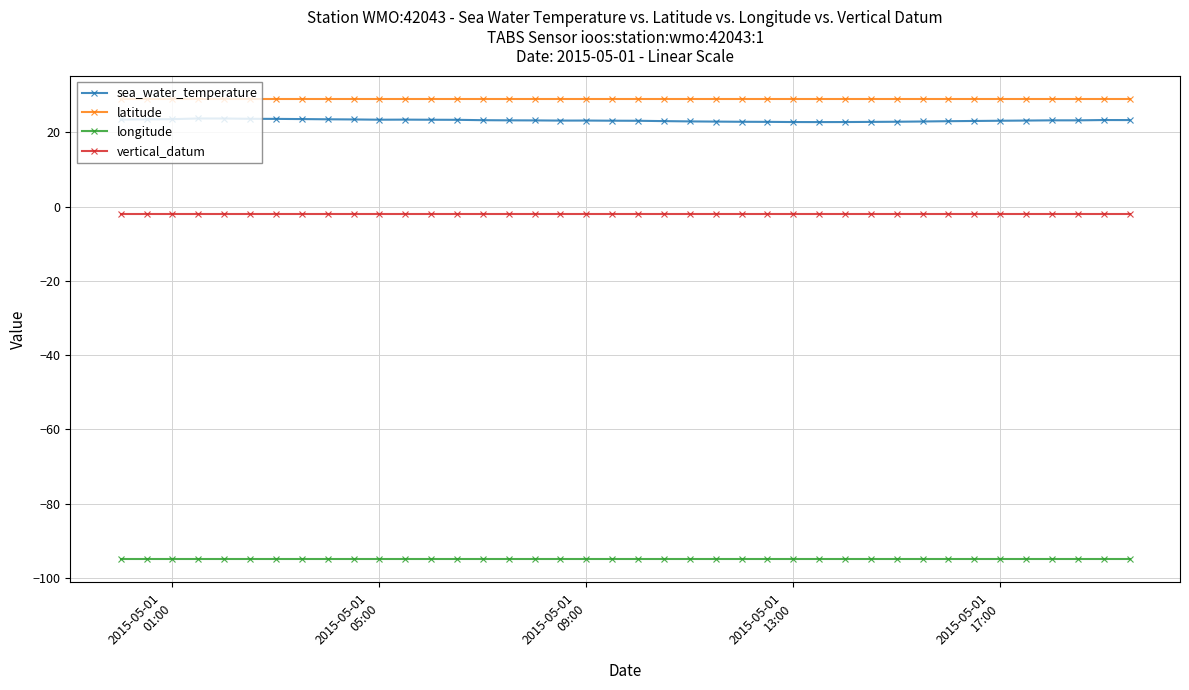

True or false: sea_water_temperature and longitude intersect in this chart.

False